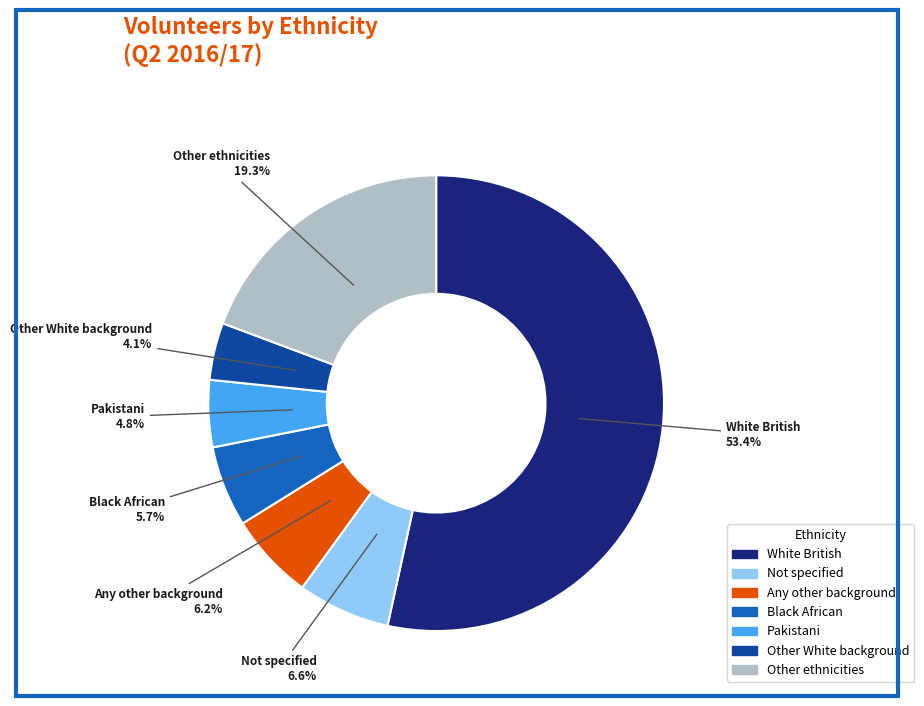

Is there any slice that represents more than half of the pie?

Yes